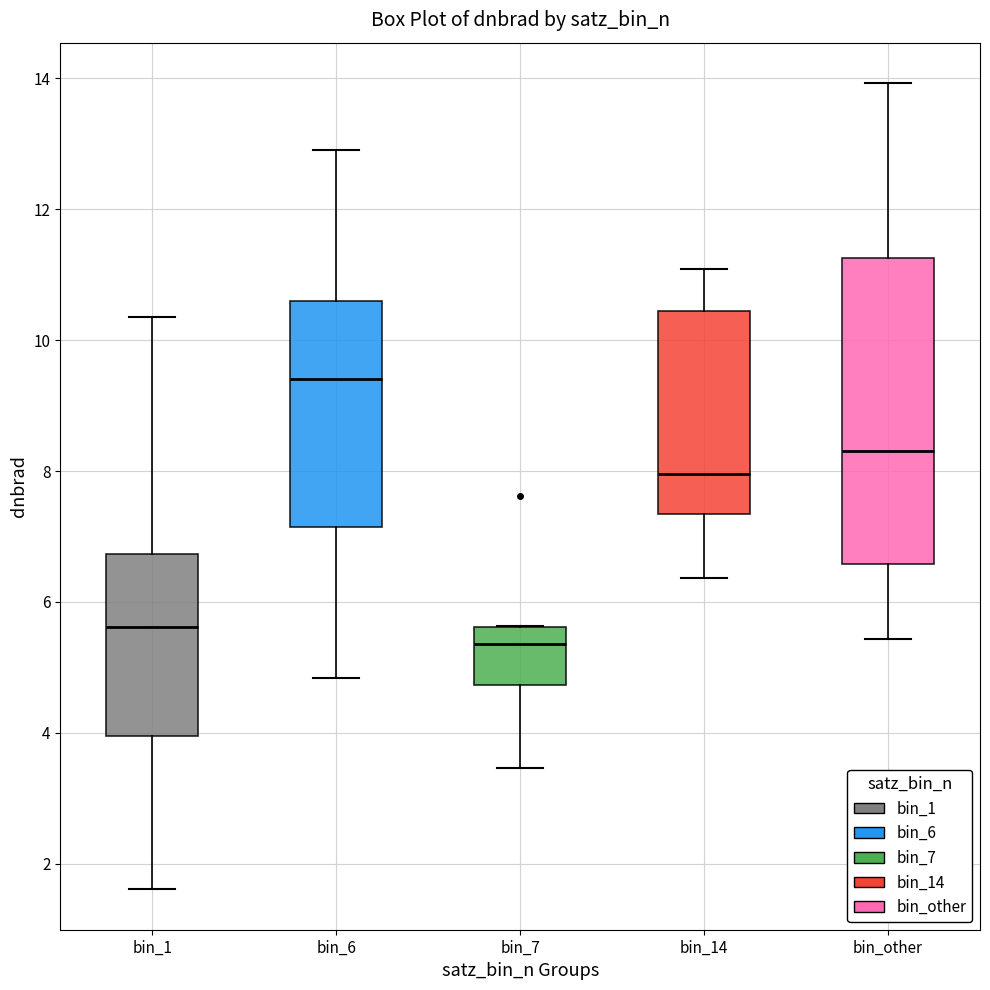

Reading left to right, read every box against the y-axis: the position of its median line, the range the box covers, and the ends of its whiskers. The values are not printed on the chart, so give them approximately, as read against the axis.

bin_1: median 5.6, box 4.0 to 6.8, whiskers 1.6 to 10.4
bin_6: median 9.4, box 7.2 to 10.6, whiskers 4.8 to 13.0
bin_7: median 5.4, box 4.8 to 5.6, whiskers 3.4 to 5.6
bin_14: median 8.0, box 7.4 to 10.4, whiskers 6.4 to 11.0
bin_other: median 8.2, box 6.6 to 11.2, whiskers 5.4 to 14.0